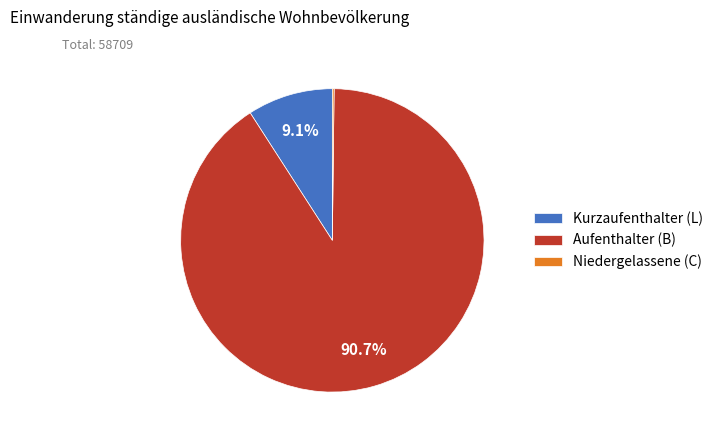

Approximately how many times larger is the value at Aufenthalter (B) compared to Kurzaufenthalter (L)?

10.0